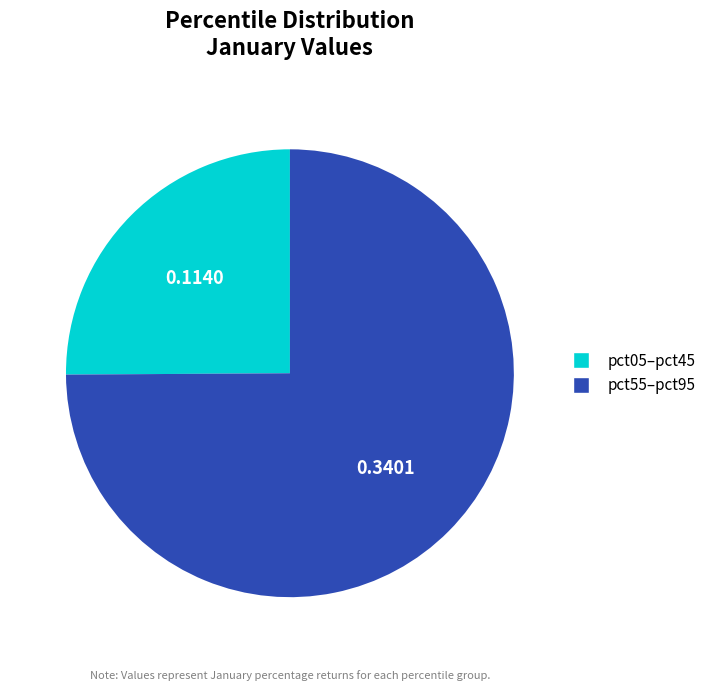

Is there any slice that represents more than half of the pie?

Yes